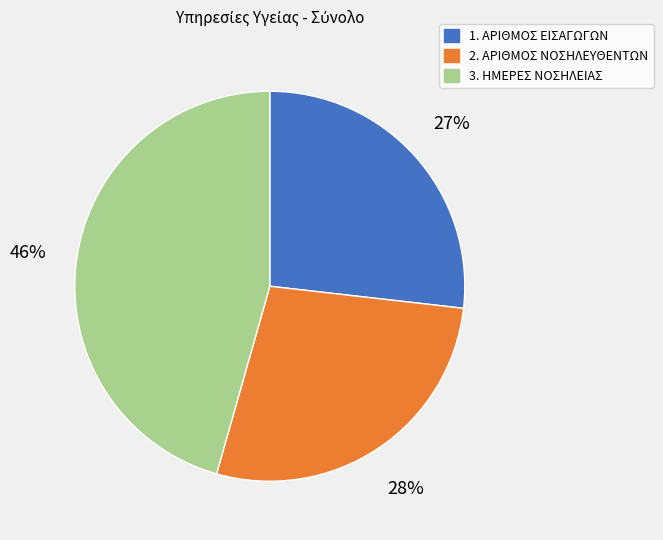

How many slices are in this pie chart?

3